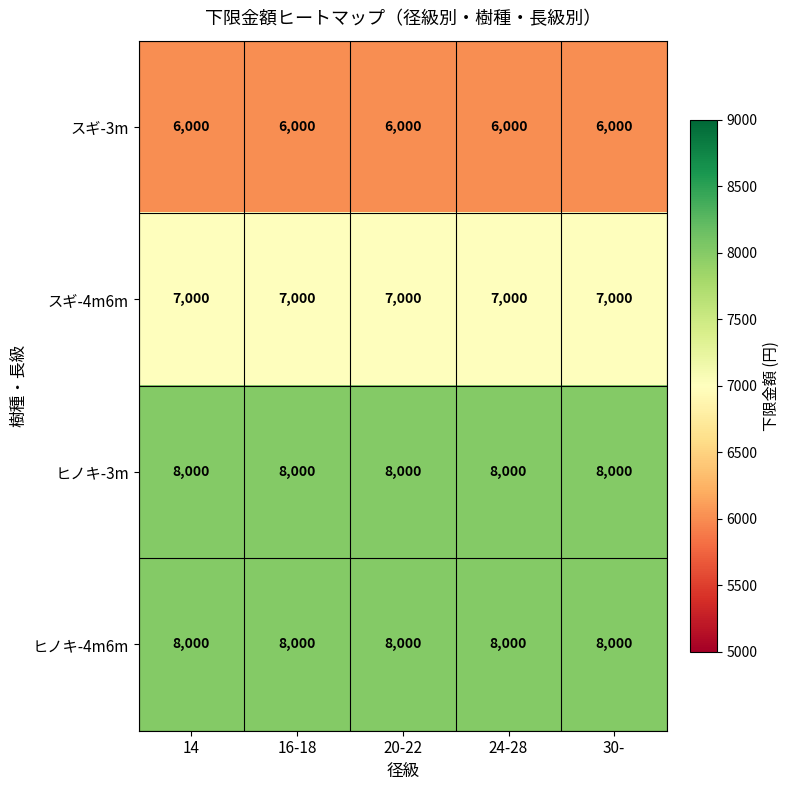

What is the spread (max minus min) of values at 16-18?

2000